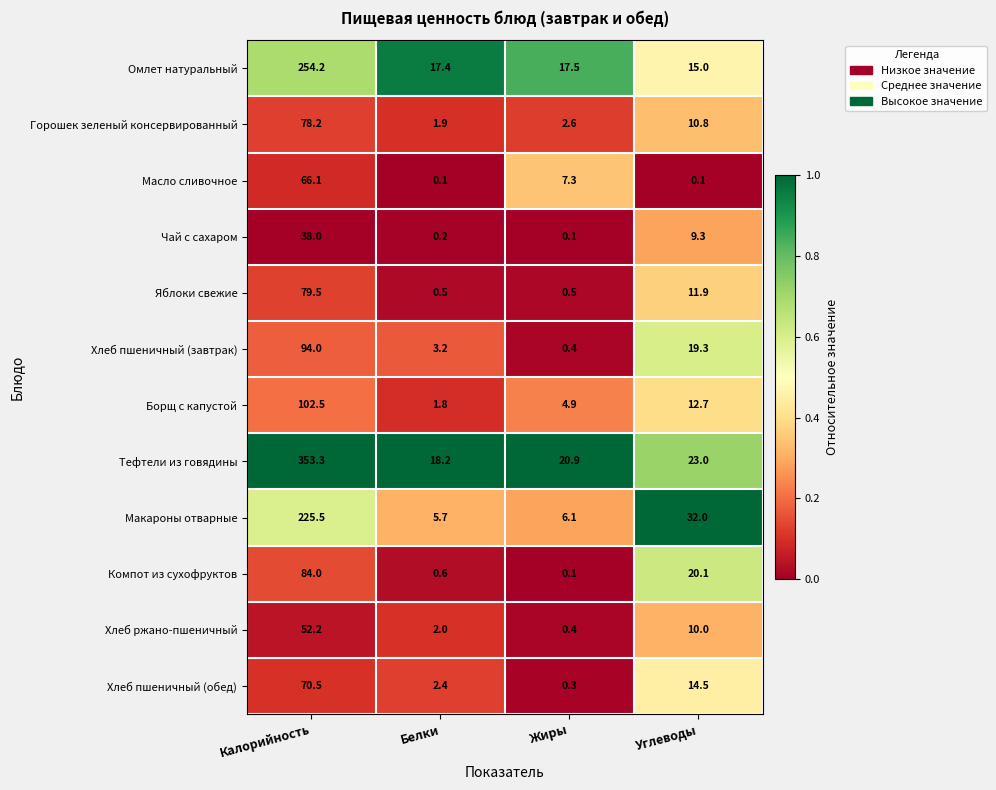

What is the total value across all series at Калорийность?

1498.0